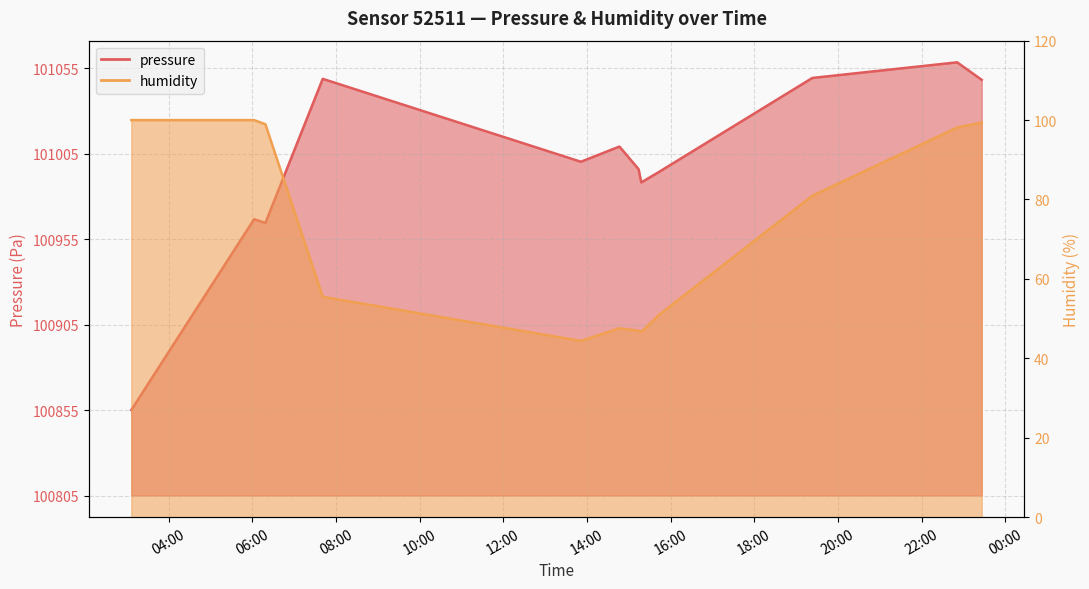

What is the label of the 4th point from the right?

2023-04-03T15:42:29